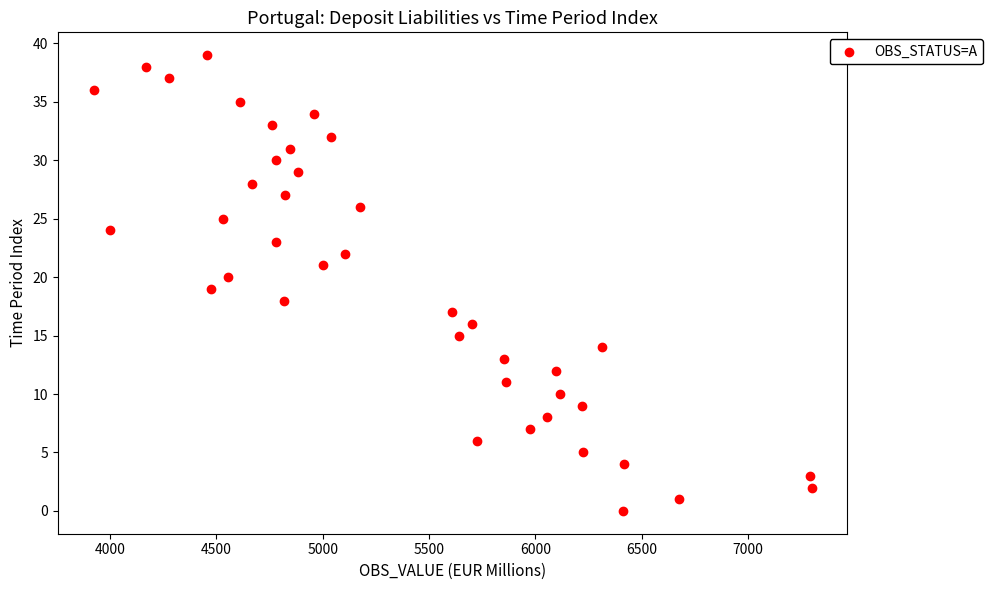

What is the range of Y values (max minus min)?

39